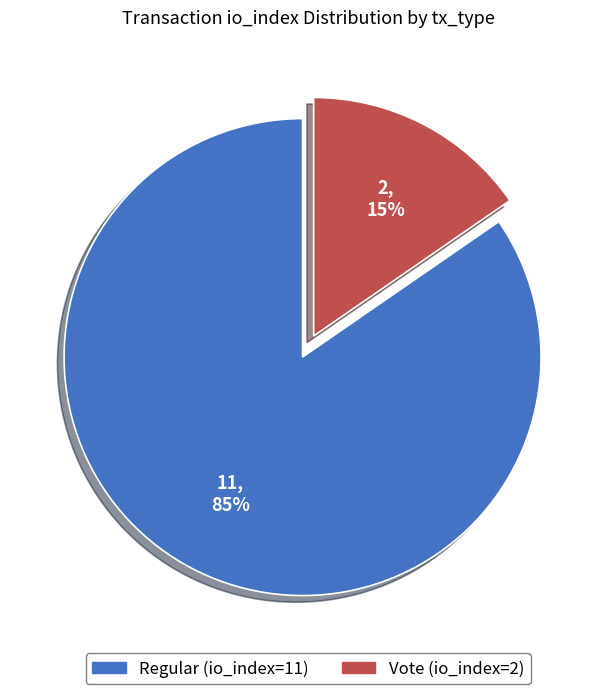

What is the majority slice?

Regular (io_index=11)